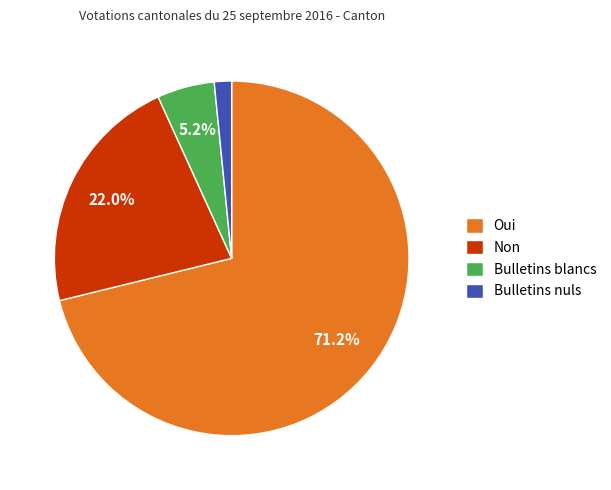

Between Bulletins nuls and Bulletins blancs, which is larger?

Bulletins blancs